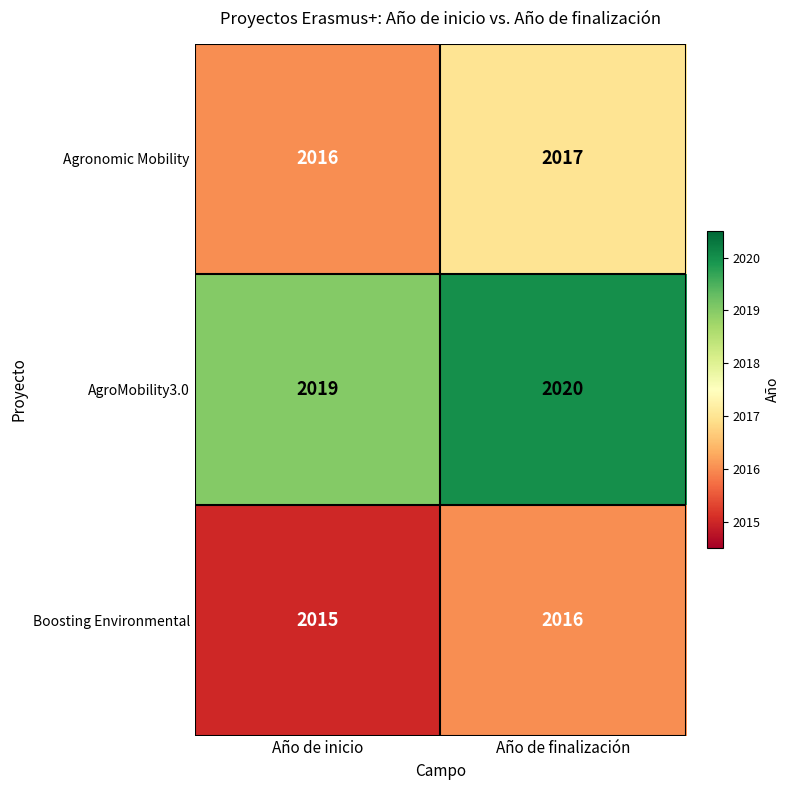

At how many categories does at least one series exceed 2017?

2